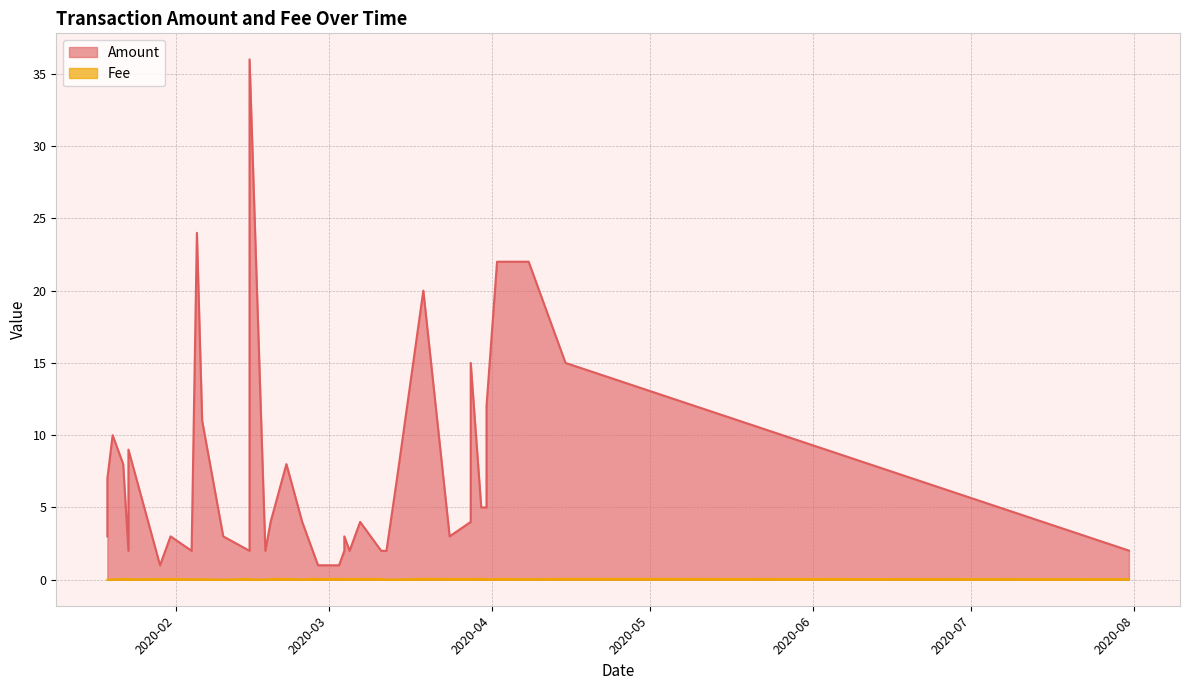

List the series in order of their overall mean, highest first.

Amount, Fee